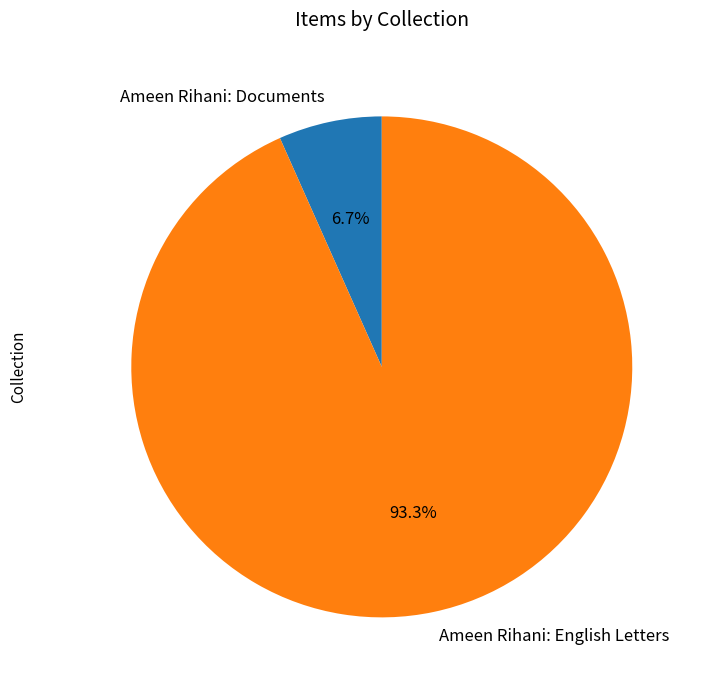

What percentage is the Ameen Rihani: English Letters slice, to the nearest percent?

93%